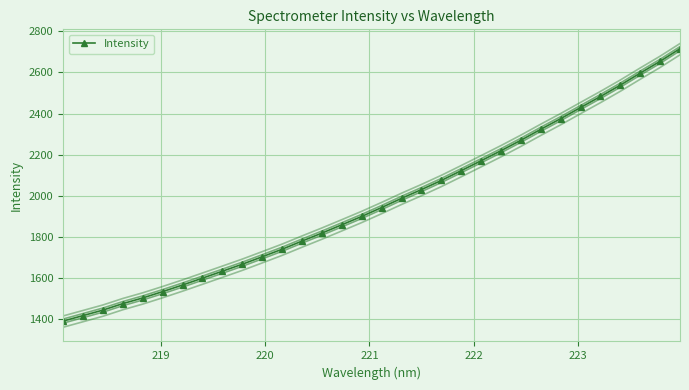

What is the difference between the second highest and second lowest values?

1237.4